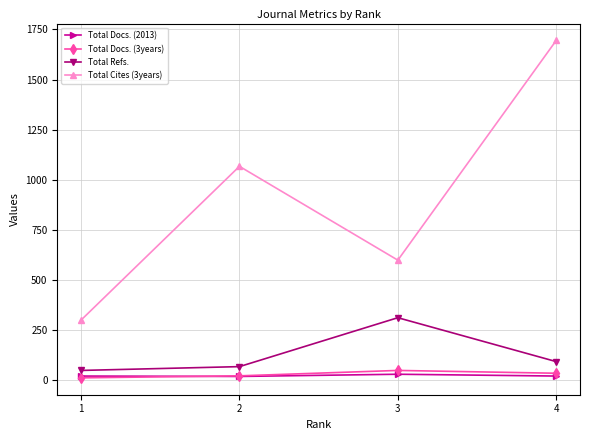

The value of Total Refs. at 1 is 49. True or false?

True